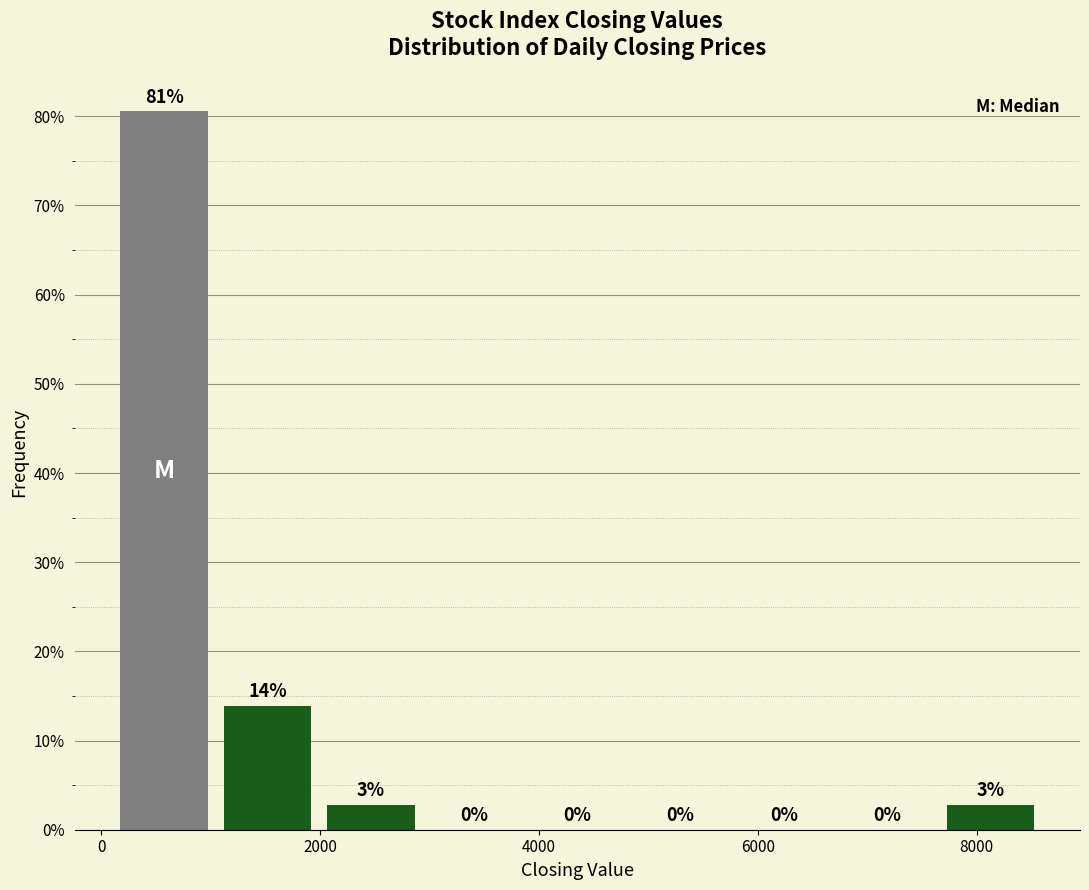

Over which range of the x-axis is the bar tallest?

200 to 1000